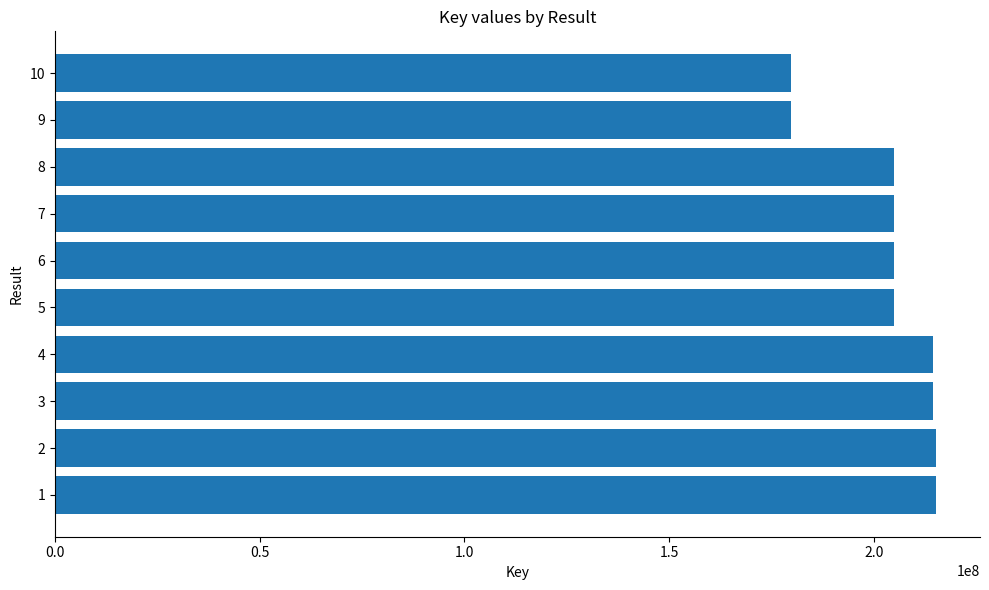

How many categories are shown in the chart?

10